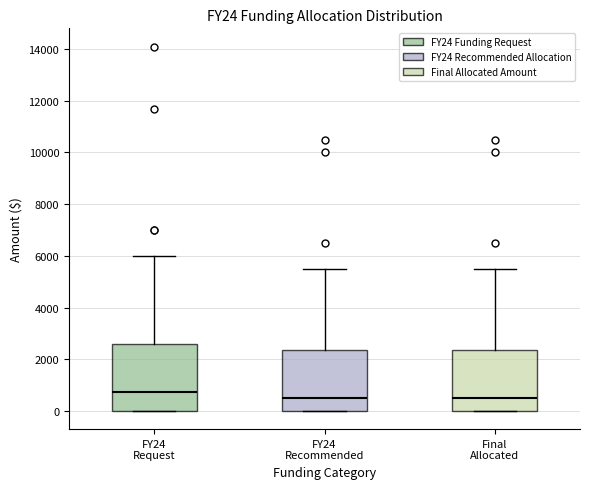

Reading left to right, transcribe this box plot: for each box, give where its median line is, the range the box spans, and where its two whiskers end, as read against the y-axis. The values are not printed on the chart, so give them approximately, as read against the axis.

FY24 Request: median 800, box 0 to 2600, whiskers 0 to 6000
FY24 Recommended: median 600, box 0 to 2400, whiskers 0 to 5600
Final Allocated: median 600, box 0 to 2400, whiskers 0 to 5600